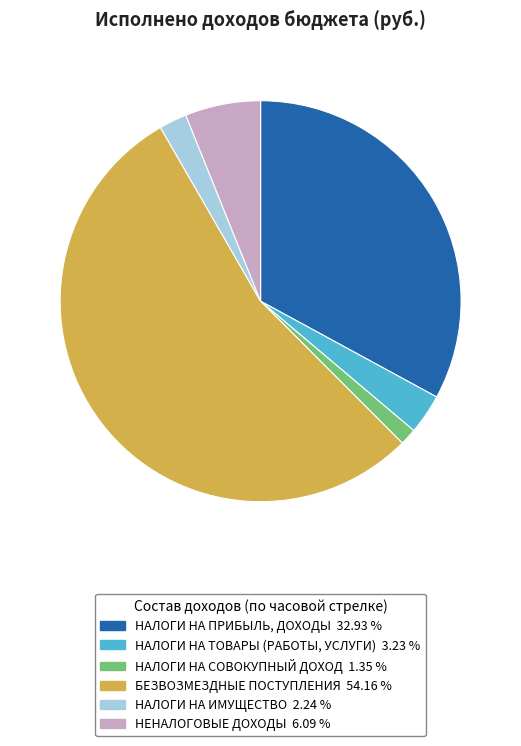

What is the ratio of the value at БЕЗВОЗМЕЗДНЫЕ ПОСТУПЛЕНИЯ to the value at НАЛОГИ НА СОВОКУПНЫЙ ДОХОД?

40.1